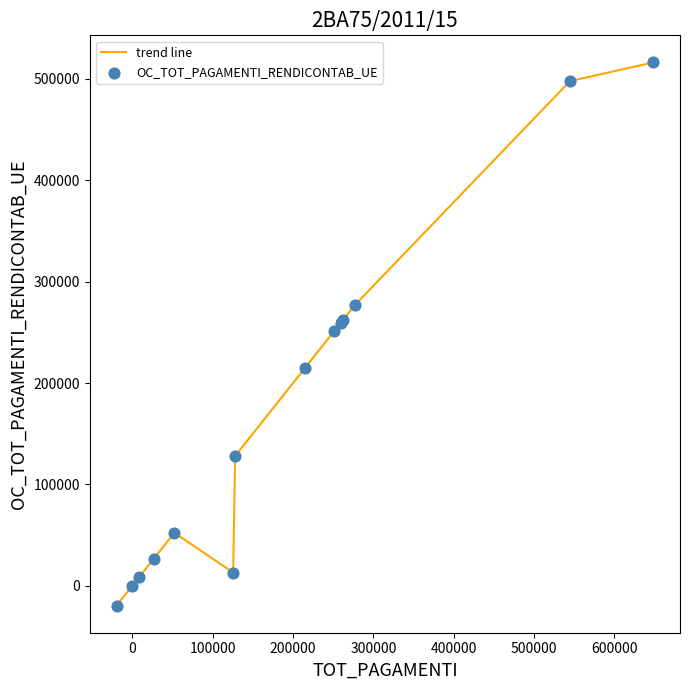

What is the maximum value shown in the chart?

516193.3